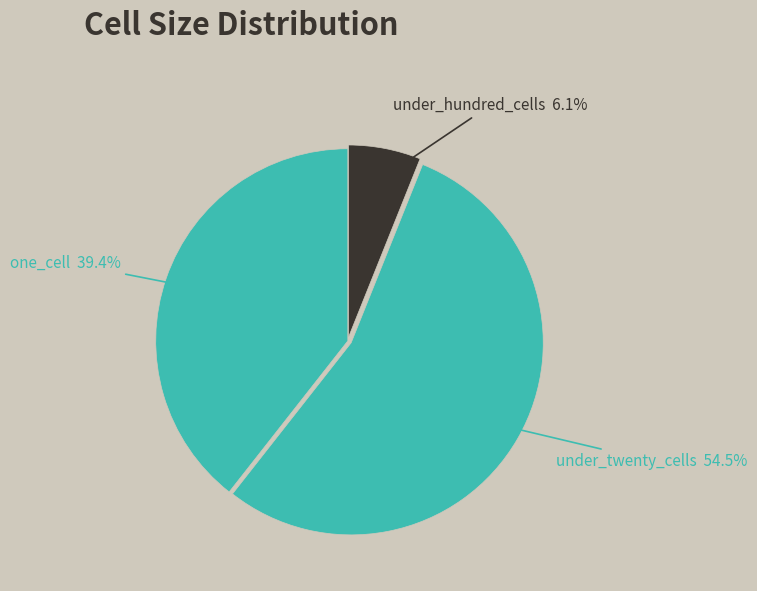

Is there a majority slice in this chart?

Yes